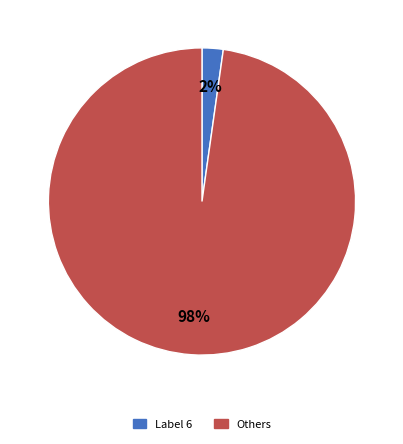

Does any single category account for the majority?

Yes